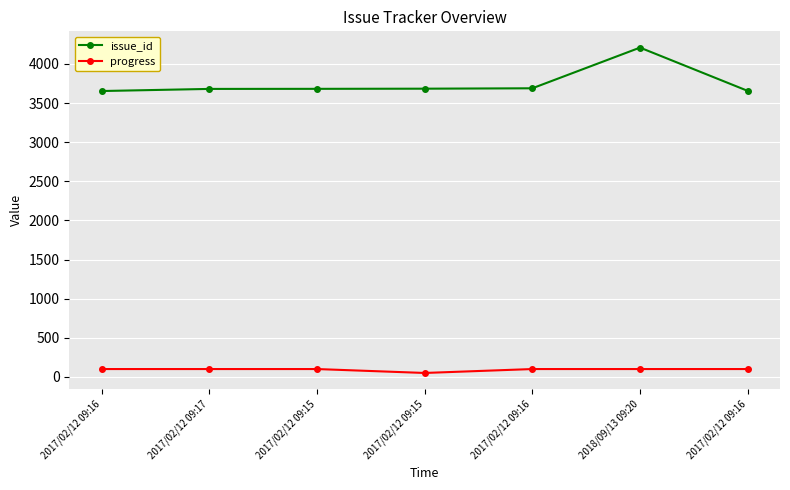

True or false: issue_id and progress cross at least once.

False